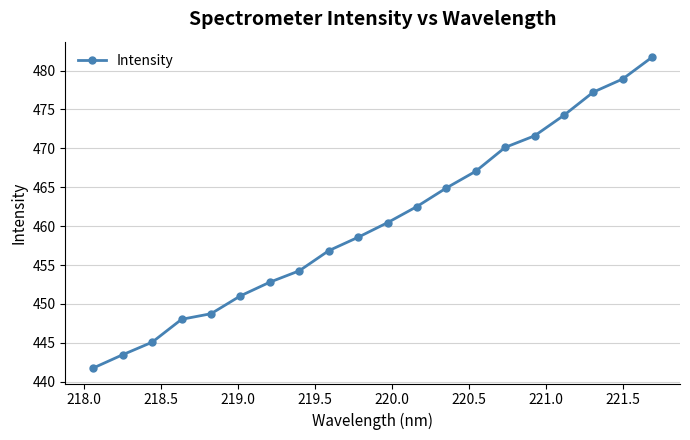

What is the difference between the second highest and second lowest values?

35.4